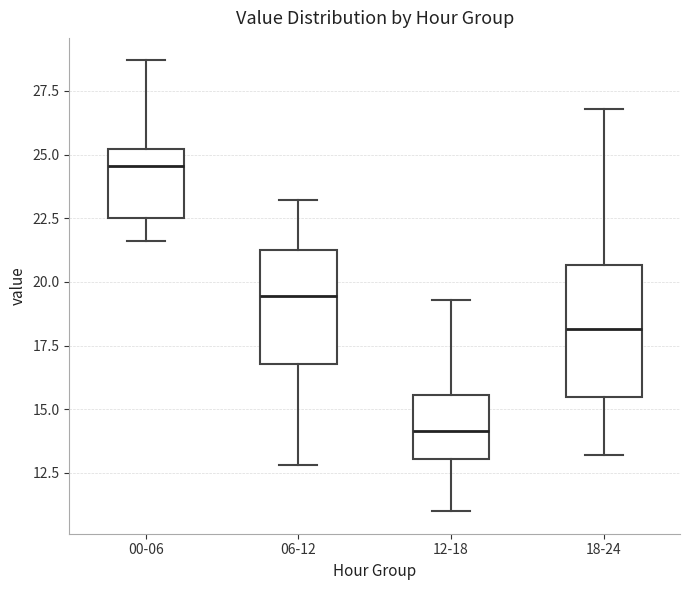

Which box has the highest median line?

00-06